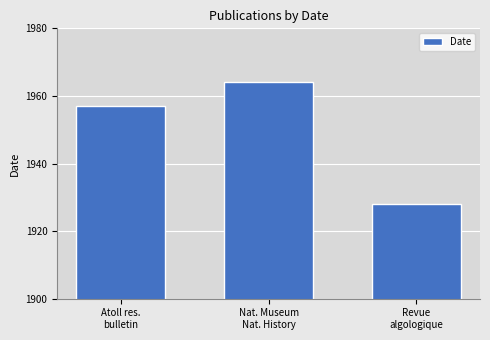

How many values are between 1928 and 1964?

3